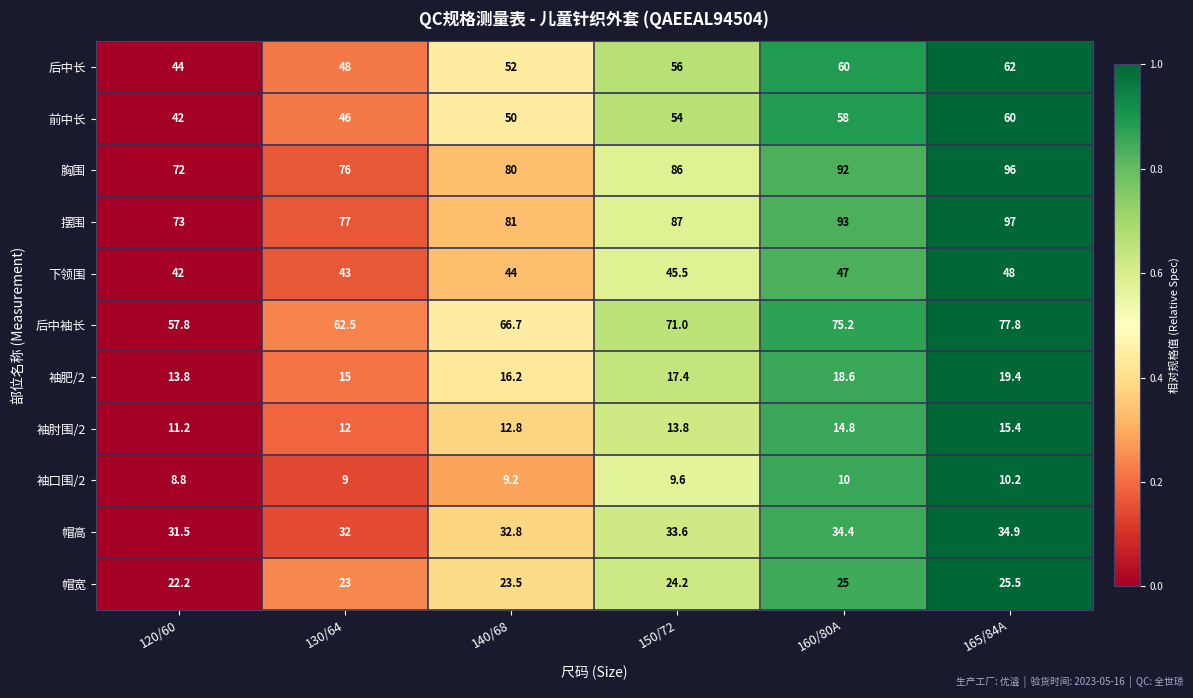

The value of 帽宽 at 140/68 is 8.7. True or false?

False